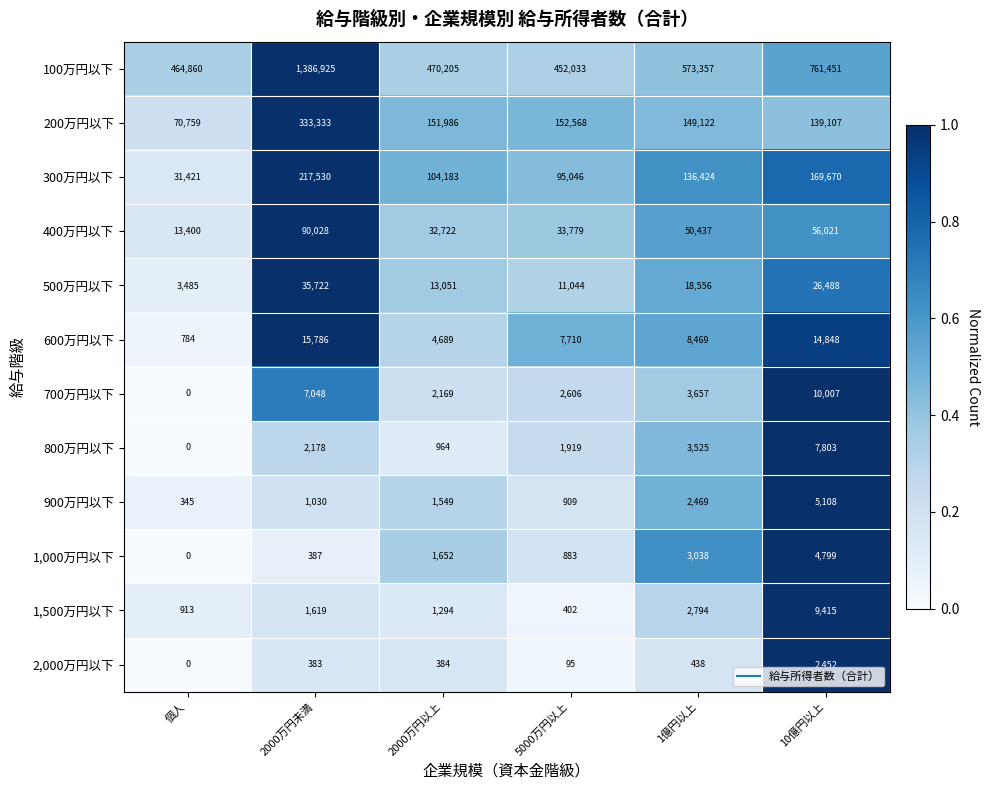

At which category does the chart reach its peak across all series?

2000万円未満